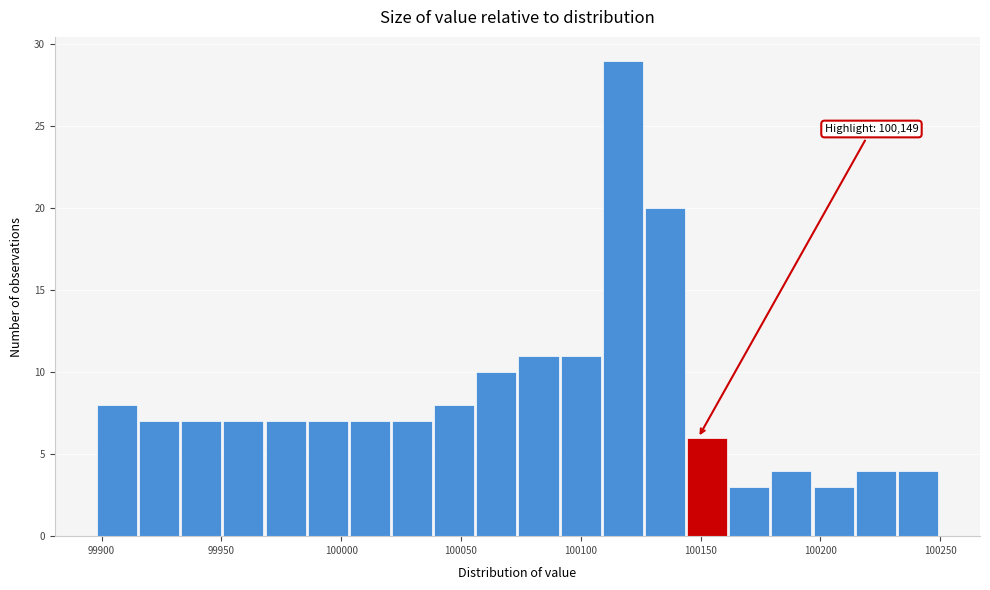

Read against the x-axis, roughly where is the centre of the tallest bar?

100120